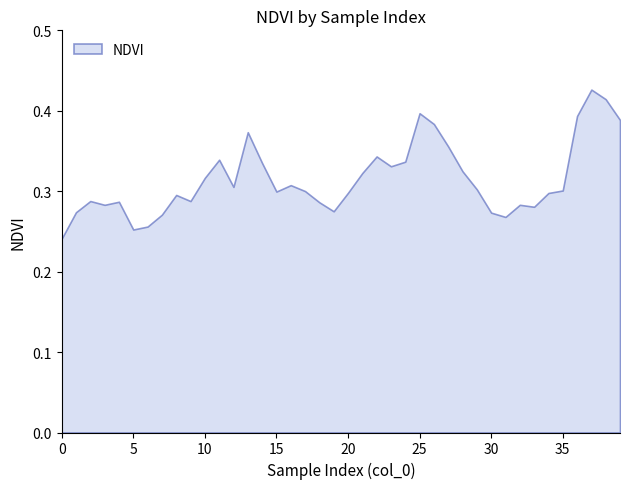

Reading left to right, list all the values displayed in this chart.

0.2	0.3	0.3	0.3	0.3	0.3	0.3	0.3	0.3	0.3	0.3	0.3	0.3	0.4	0.3	0.3	0.3	0.3	0.3	0.3	0.3	0.3	0.3	0.3	0.3	0.4	0.4	0.4	0.3	0.3	0.3	0.3	0.3	0.3	0.3	0.3	0.4	0.4	0.4	0.4